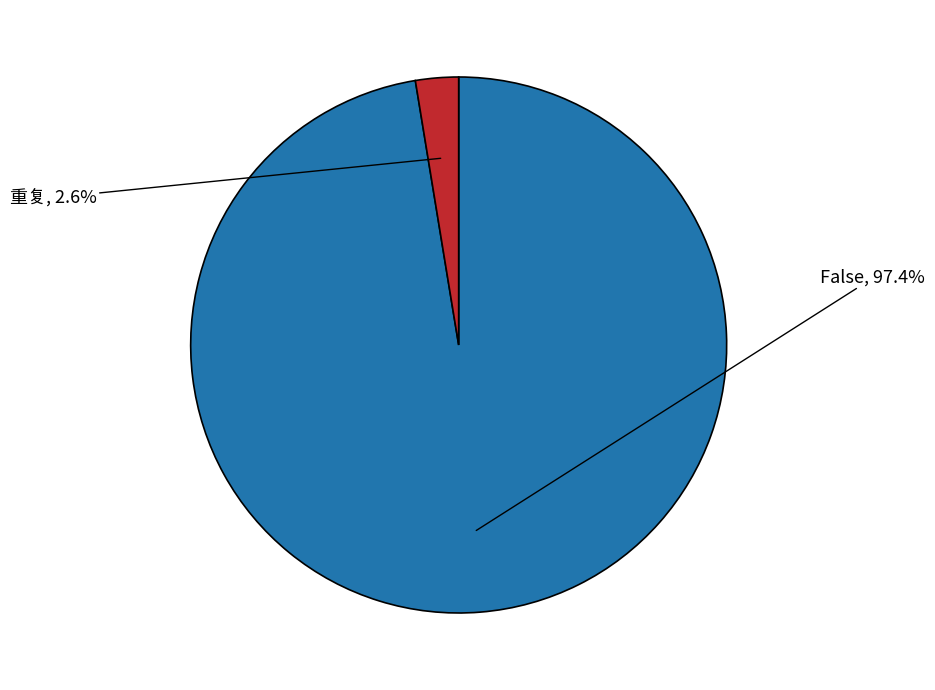

To the nearest percent, what portion does False represent?

97%